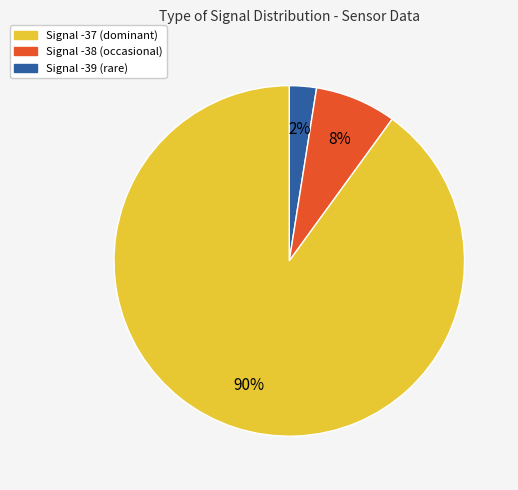

Count the number of slices in the pie.

3